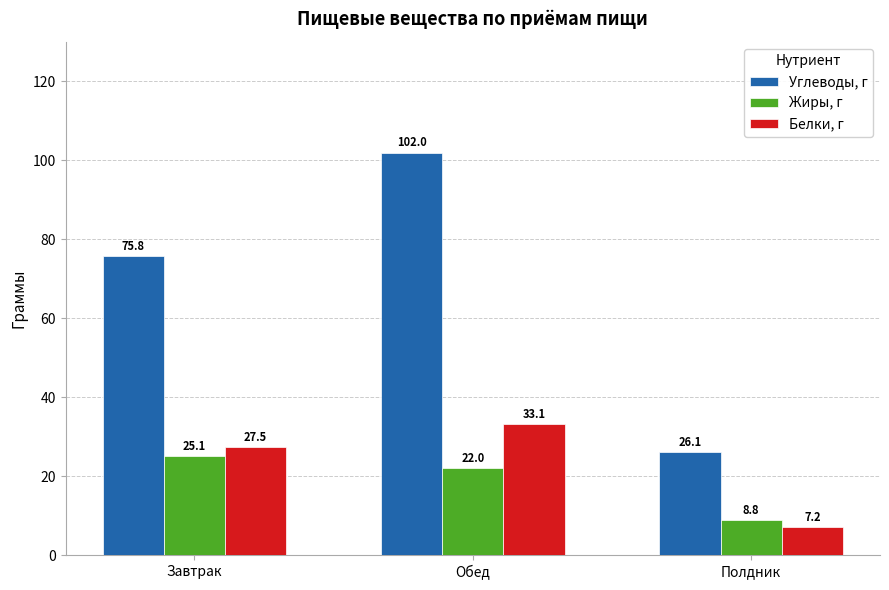

What is the value of the Белки, г bar at the 3rd from the left?

7.2